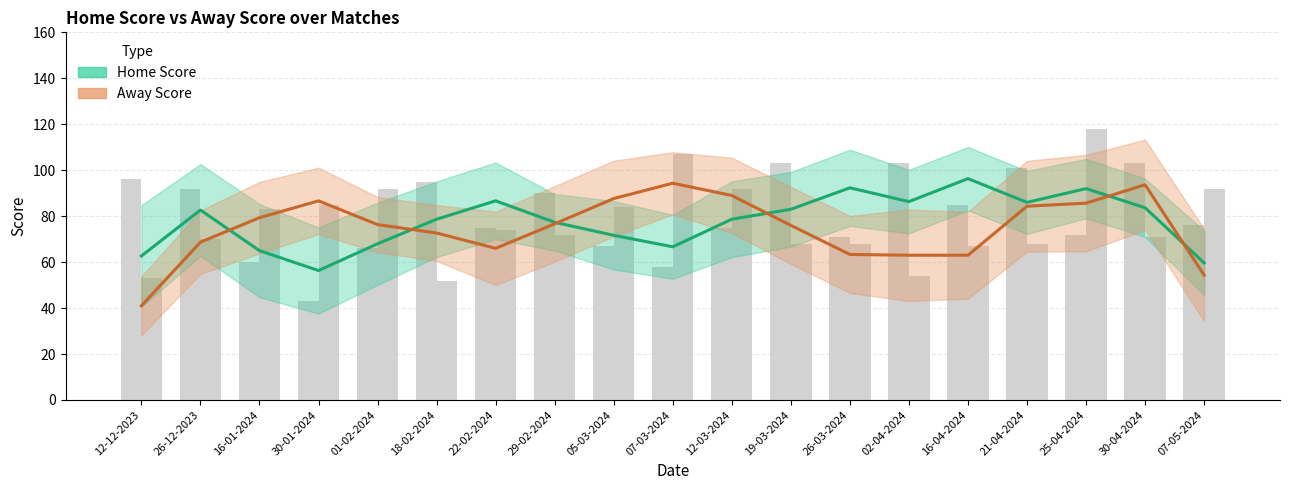

The Away Score series shows 17 at 02-04-2024. True or false?

False